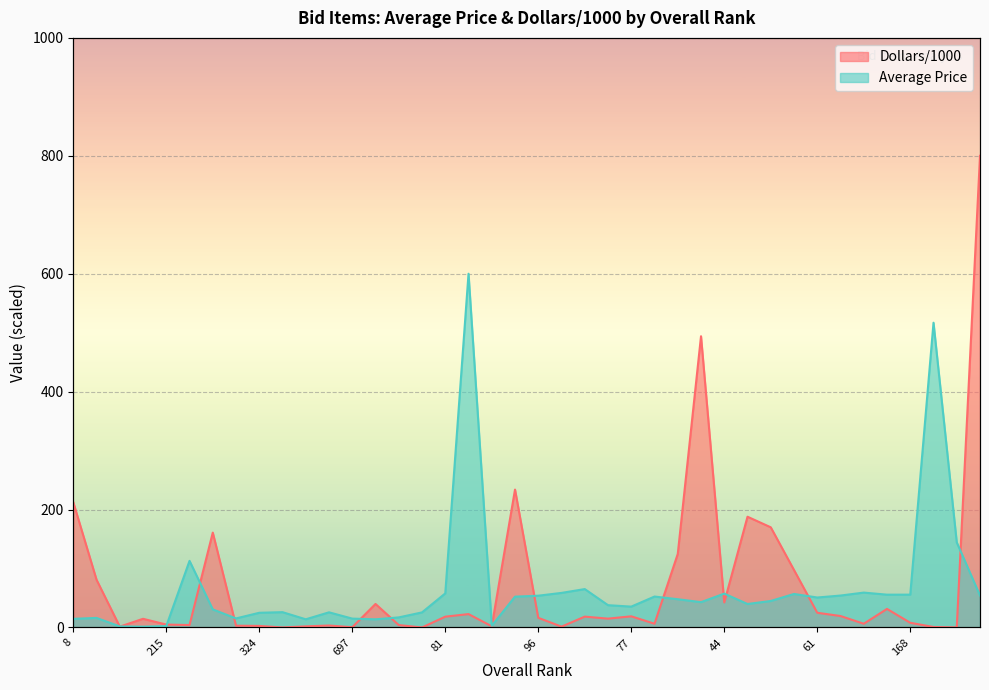

What is the value of the Average Price point at the 3rd from the left?

1.8